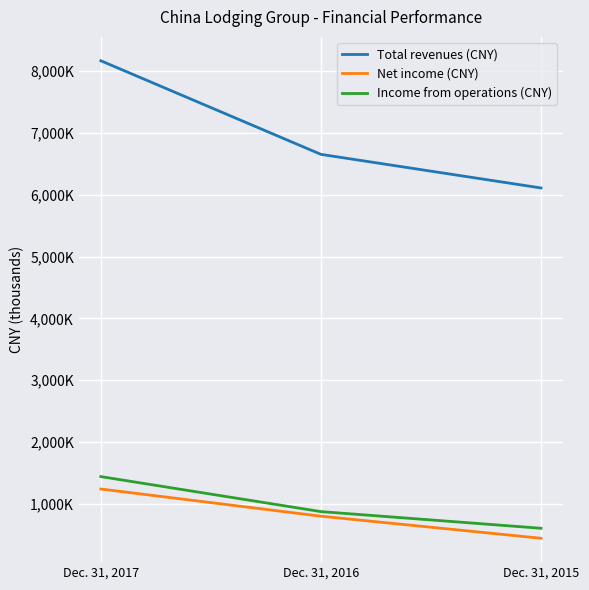

Is this an area chart (filled region under the line)?

No